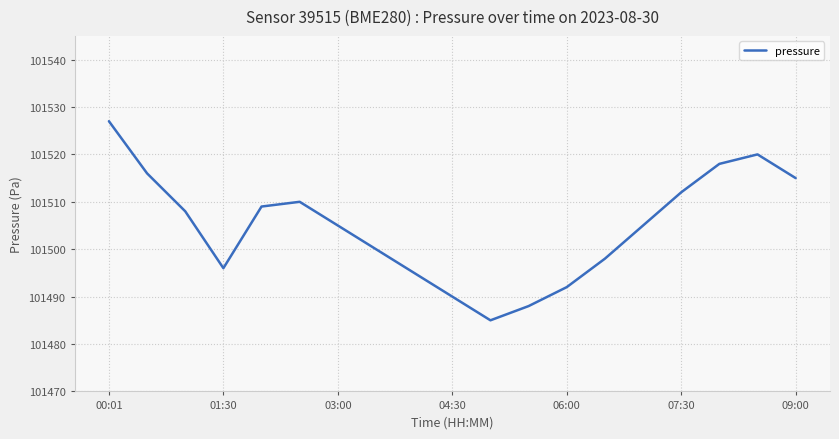

What is the greatest value displayed?

101527